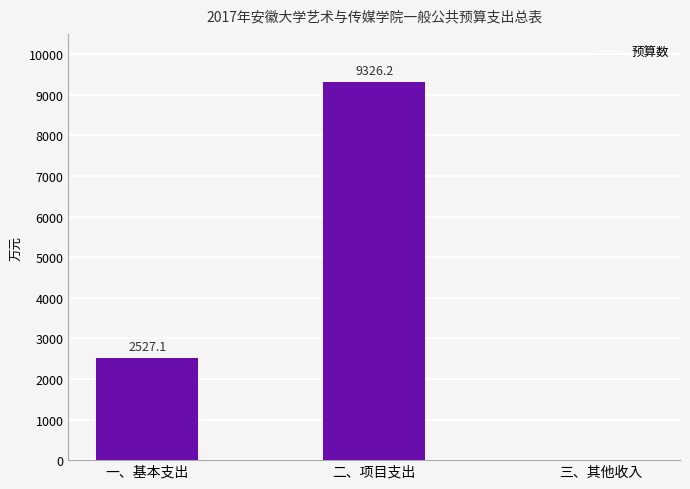

Which category has the highest value across all series?

二、项目支出